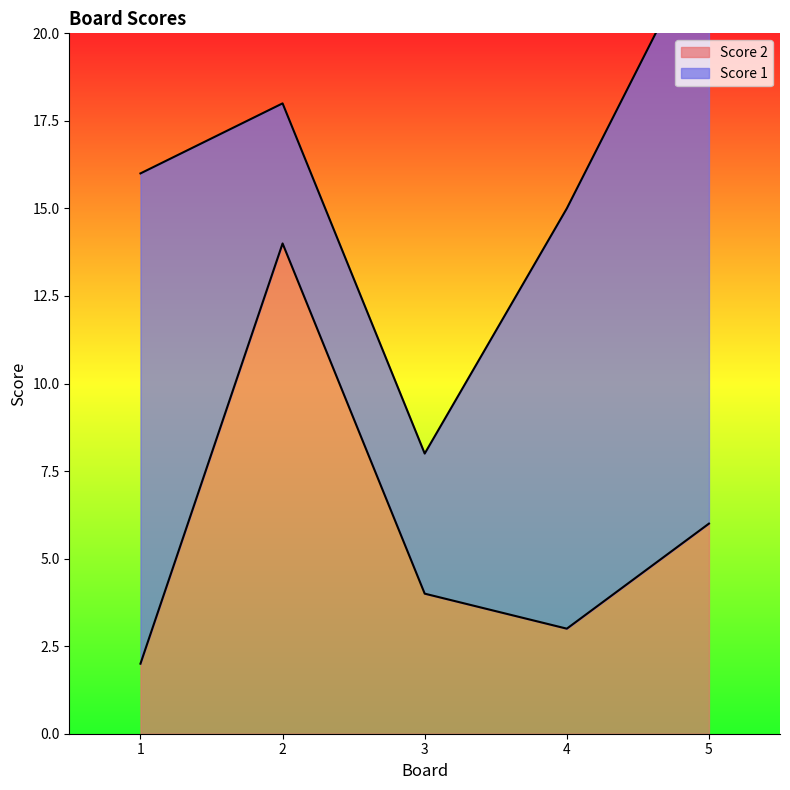

Is it true that Score 2 equals 1 at 5?

False